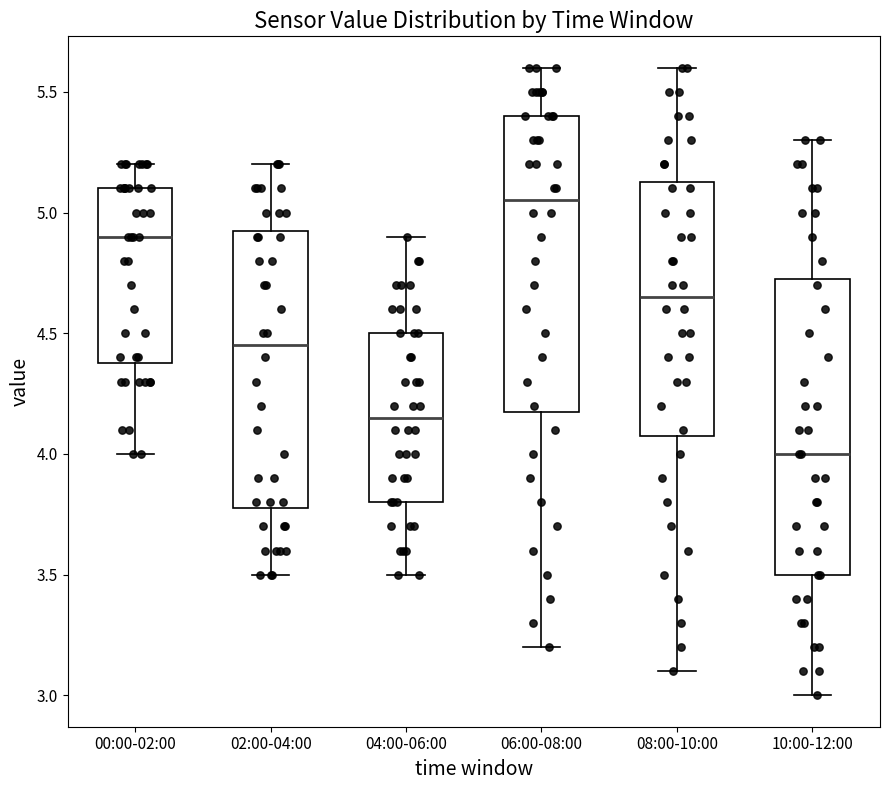

Reading left to right, read every box against the y-axis: the position of its median line, the range the box covers, and the ends of its whiskers. The values are not printed on the chart, so give them approximately, as read against the axis.

00:00-02:00: median 4.90, box 4.40 to 5.10, whiskers 4.00 to 5.20
02:00-04:00: median 4.45, box 3.80 to 4.95, whiskers 3.50 to 5.20
04:00-06:00: median 4.15, box 3.80 to 4.50, whiskers 3.50 to 4.90
06:00-08:00: median 5.05, box 4.20 to 5.40, whiskers 3.20 to 5.60
08:00-10:00: median 4.65, box 4.10 to 5.15, whiskers 3.10 to 5.60
10:00-12:00: median 4.00, box 3.50 to 4.75, whiskers 3.00 to 5.30